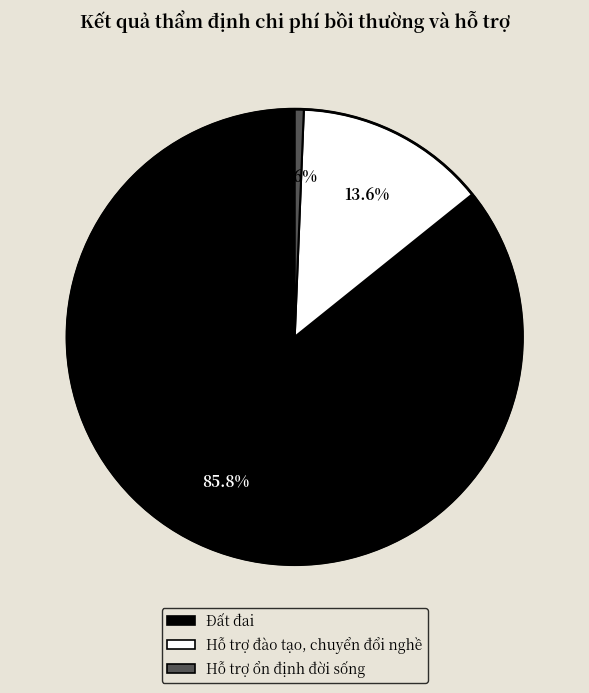

Which has a higher value, Hỗ trợ ổn định đời sống or Hỗ trợ đào tạo, chuyển đổi nghề?

Hỗ trợ đào tạo, chuyển đổi nghề